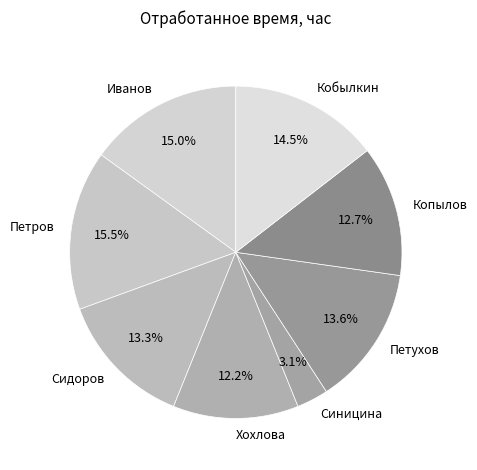

Is the sum of Петров and Иванов greater than half?

No